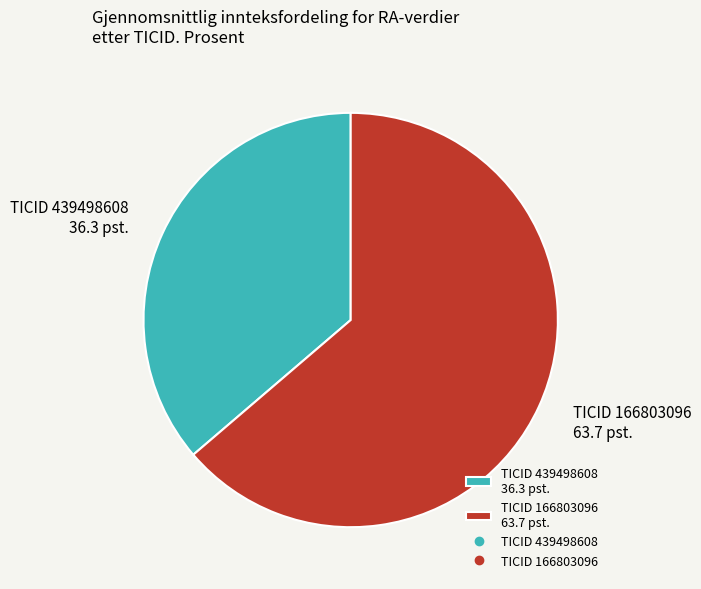

The TICID 166803096 63.7 pst. slice represents 52% of the pie. True or false?

False